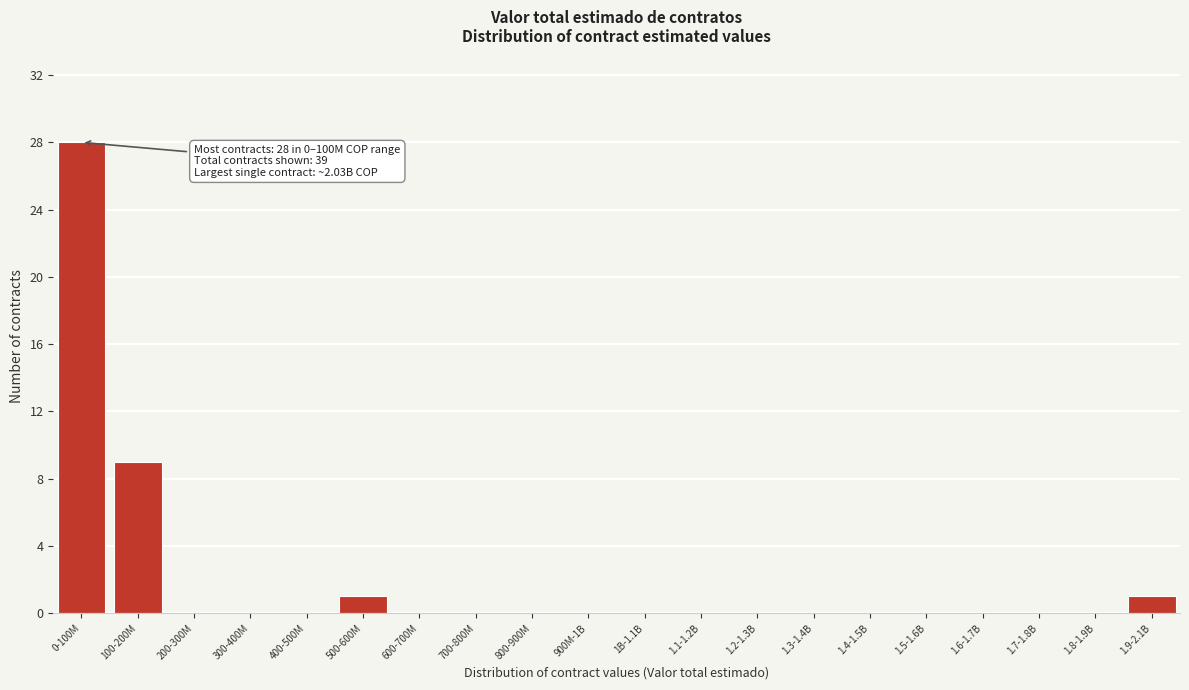

Reading right to left, what are all the values shown in this chart?

1.9-2.1B=1	1.8-1.9B=0	1.7-1.8B=0	1.6-1.7B=0	1.5-1.6B=0	1.4-1.5B=0	1.3-1.4B=0	1.2-1.3B=0	1.1-1.2B=0	1B-1.1B=0	900M-1B=0	800-900M=0	700-800M=0	600-700M=0	500-600M=1	400-500M=0	300-400M=0	200-300M=0	100-200M=9	0-100M=28